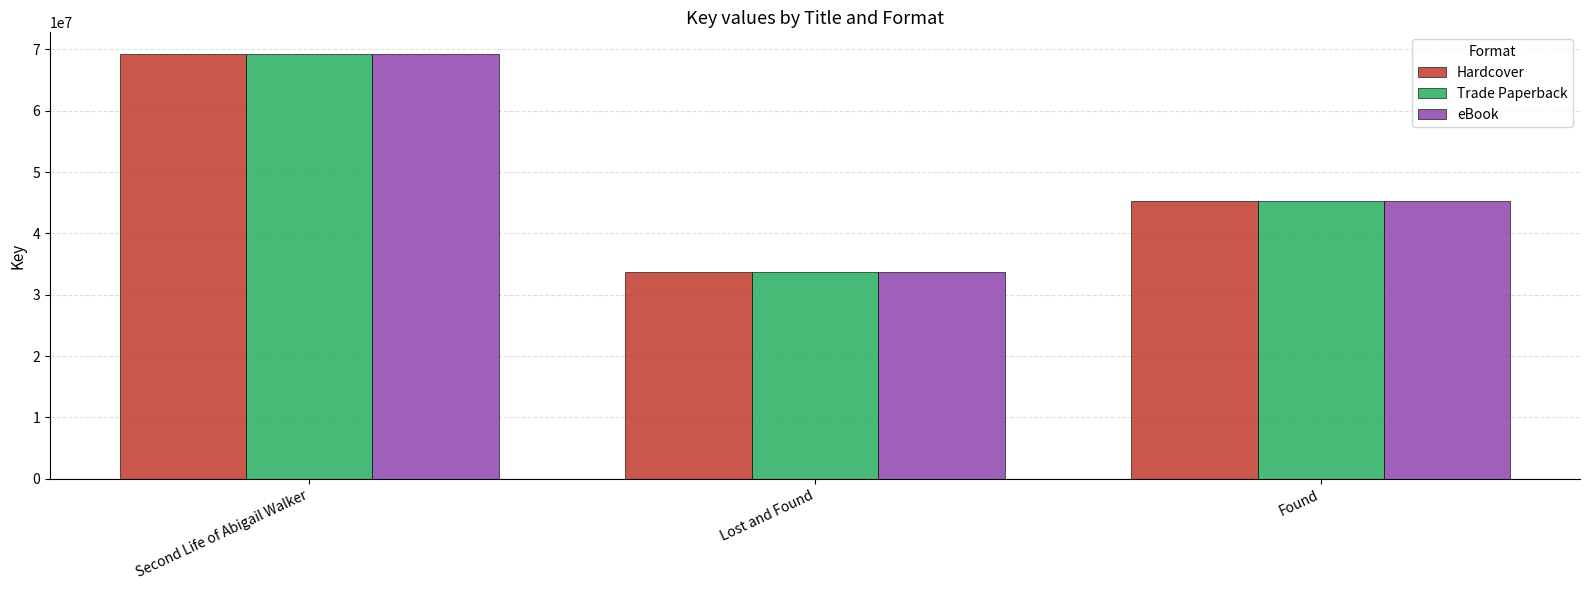

Which category has the lowest value in the Hardcover series?

Lost and Found